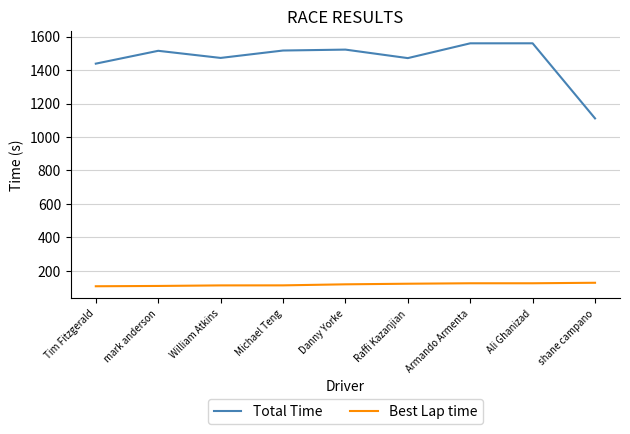

True or false: Total Time has a value of 1514.9 at mark anderson.

True